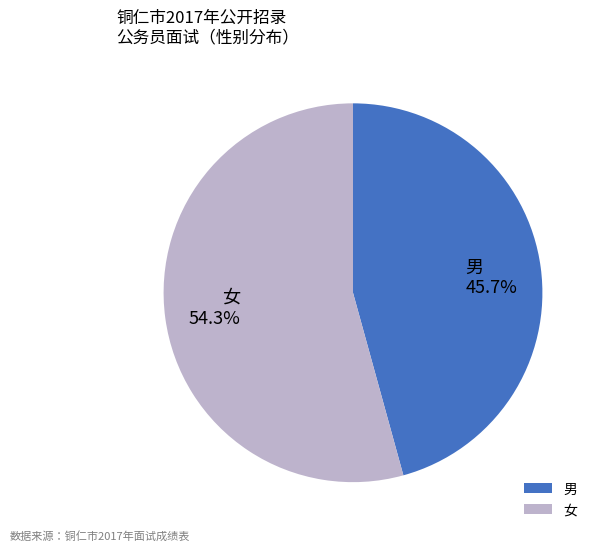

To the nearest percent, what portion does 女 represent?

54%